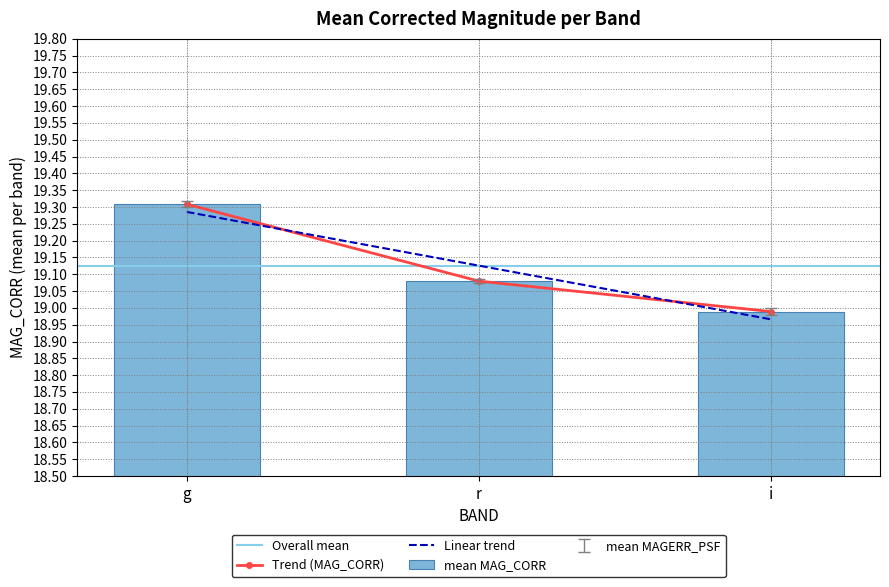

The MAG_CORR series shows 26.2 at 12. True or false?

False